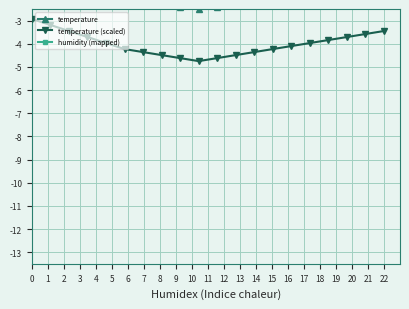

True or false: temperature (scaled) and temperature cross at least once.

False